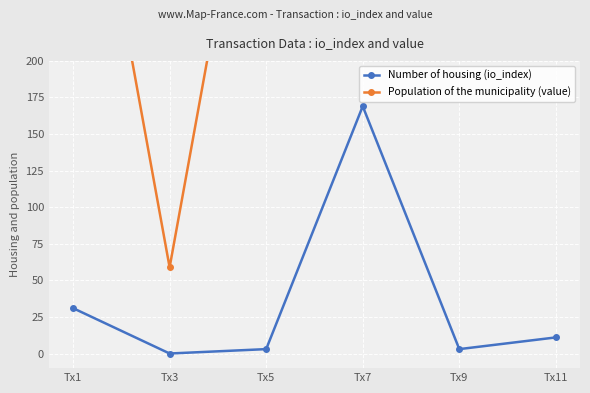

At which category is the sum across all series the highest?

Tx7